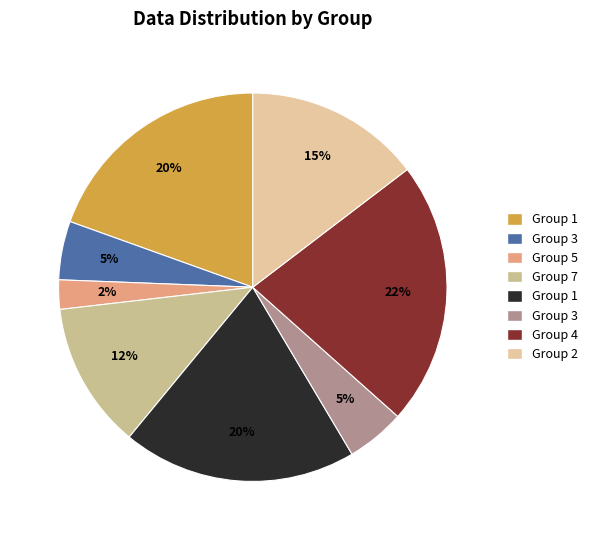

How many slices are in this pie chart?

8